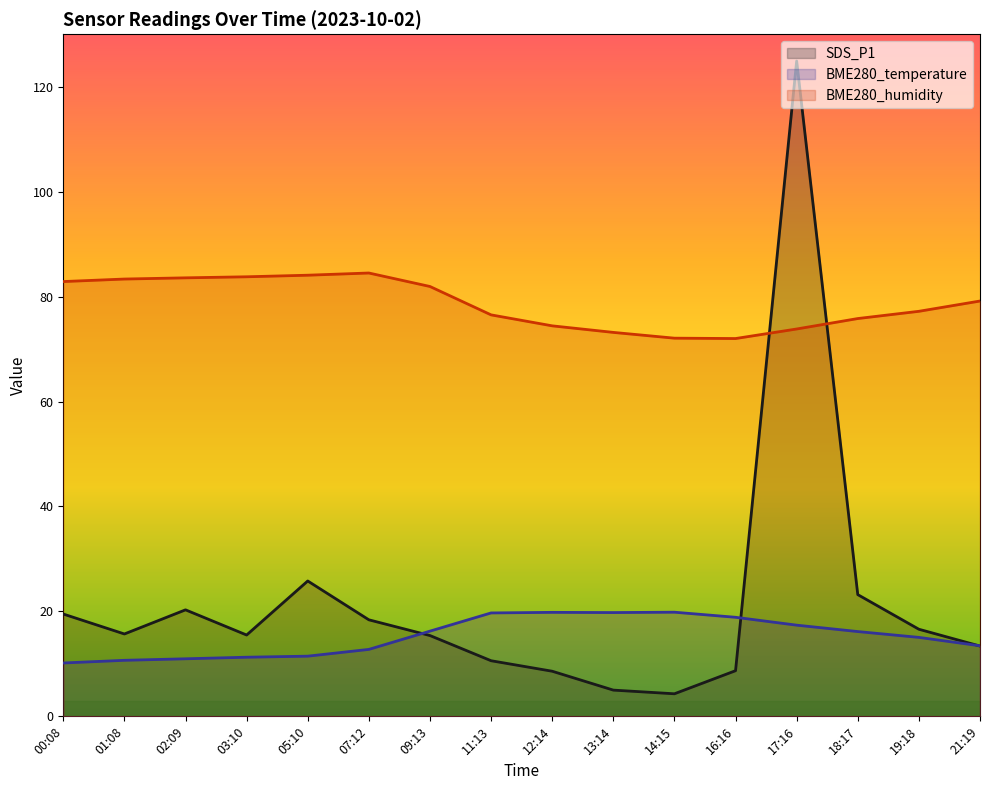

Reading right to left, list all the values displayed in this chart.

SDS_P1: 21:19=13.4	19:18=16.6	18:17=23.2	17:16=124.9	16:16=8.7	14:15=4.3	13:14=5.0	12:14=8.6	11:13=10.6	09:13=15.4	07:12=18.4	05:10=25.8	03:10=15.5	02:09=20.3	01:08=15.7	00:08=19.5
BME280_temperature: 21:19=13.4	19:18=15.1	18:17=16.2	17:16=17.4	16:16=18.9	14:15=19.9	13:14=19.8	12:14=19.8	11:13=19.7	09:13=16.2	07:12=12.8	05:10=11.5	03:10=11.3	02:09=11.0	01:08=10.7	00:08=10.2
BME280_humidity: 21:19=79.2	19:18=77.2	18:17=75.8	17:16=73.8	16:16=72.0	14:15=72.1	13:14=73.2	12:14=74.4	11:13=76.5	09:13=81.9	07:12=84.5	05:10=84.1	03:10=83.8	02:09=83.6	01:08=83.3	00:08=82.9